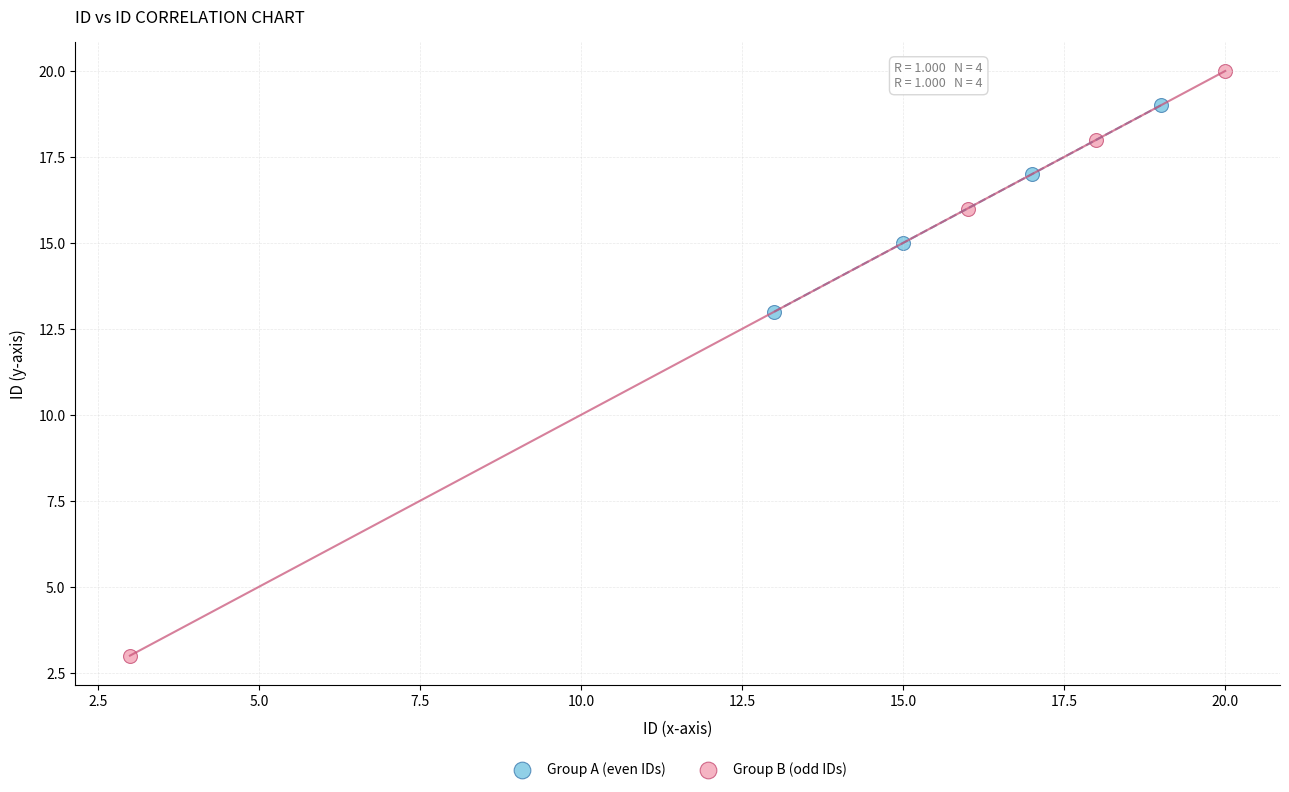

Which series contains the lowest Y value?

Group B (odd IDs)